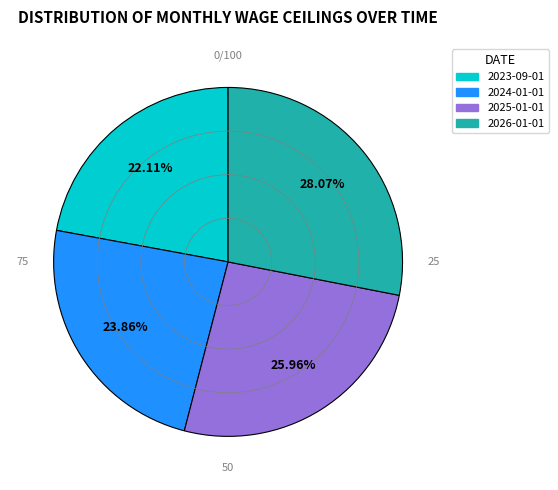

Which slice is the smallest?

2023-09-01